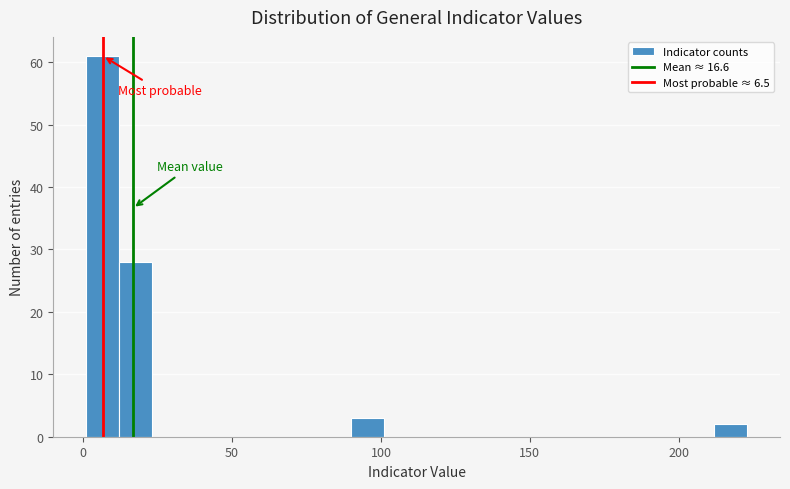

Around what value on the x-axis is the tallest bar? Give the approximate position of its centre, as read against the axis.

5